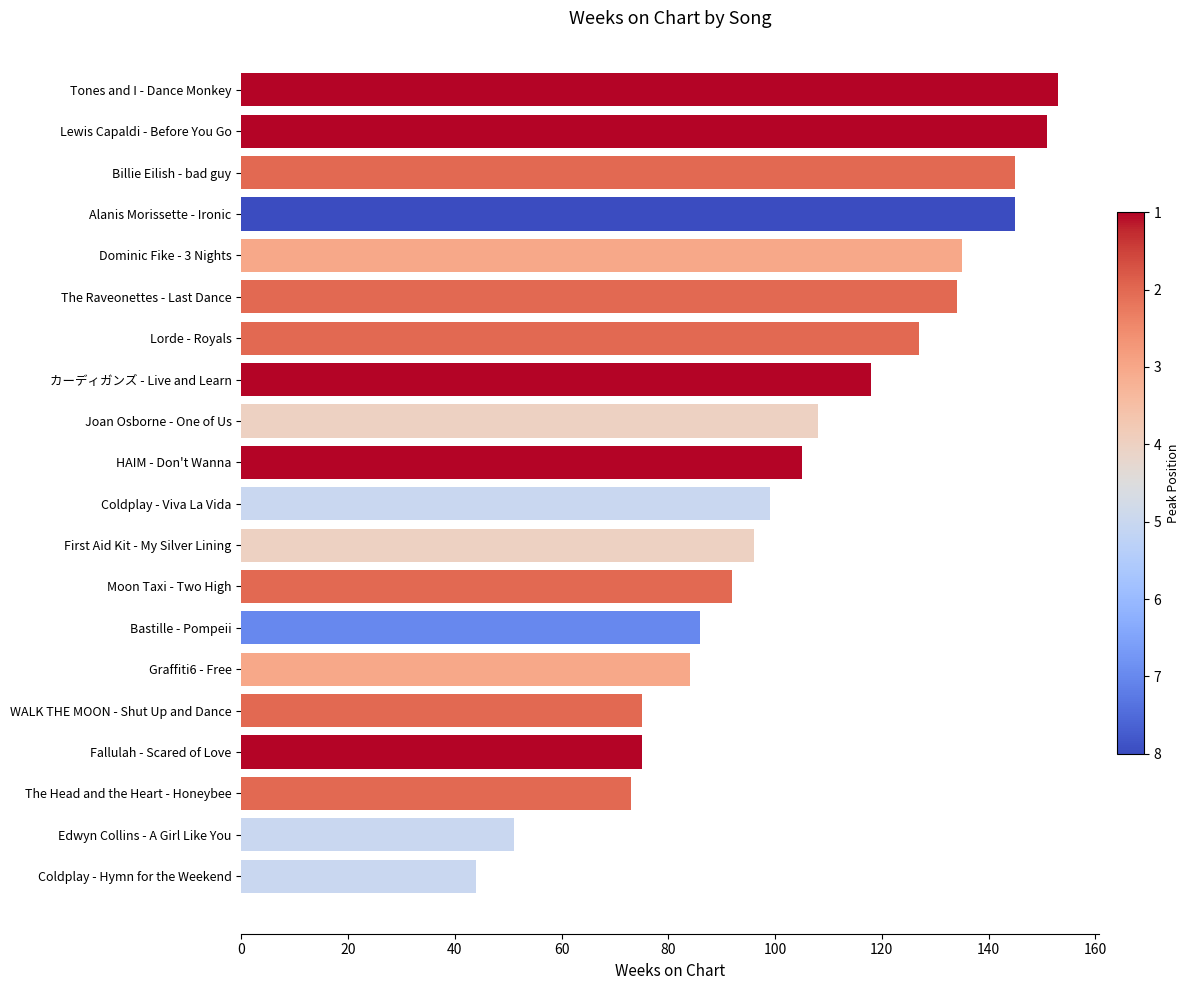

Which category has the highest value across all series?

Tones and I - Dance Monkey